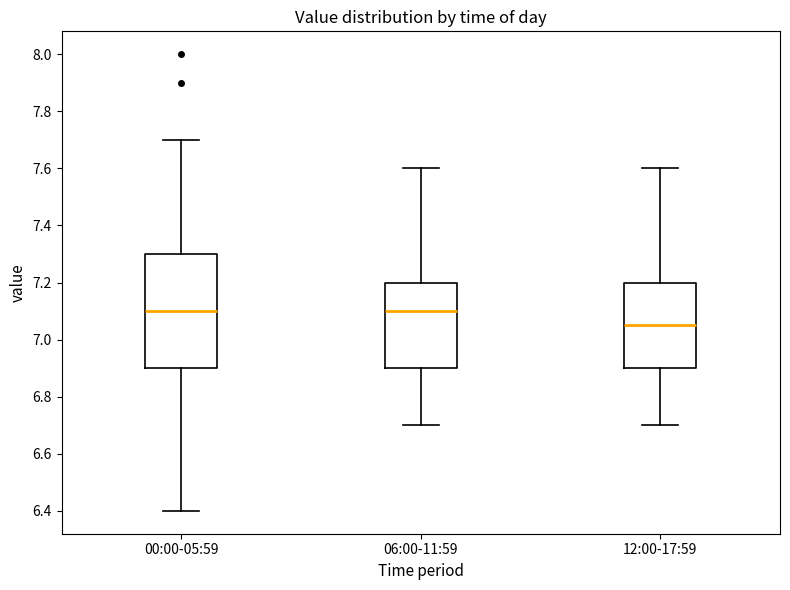

Reading left to right, transcribe this box plot: for each box, give where its median line is, the range the box spans, and where its two whiskers end, as read against the y-axis. The values are not printed on the chart, so give them approximately, as read against the axis.

00:00-05:59: median 7.10, box 6.90 to 7.30, whiskers 6.40 to 7.70
06:00-11:59: median 7.10, box 6.90 to 7.20, whiskers 6.70 to 7.60
12:00-17:59: median 7.06, box 6.90 to 7.20, whiskers 6.70 to 7.60